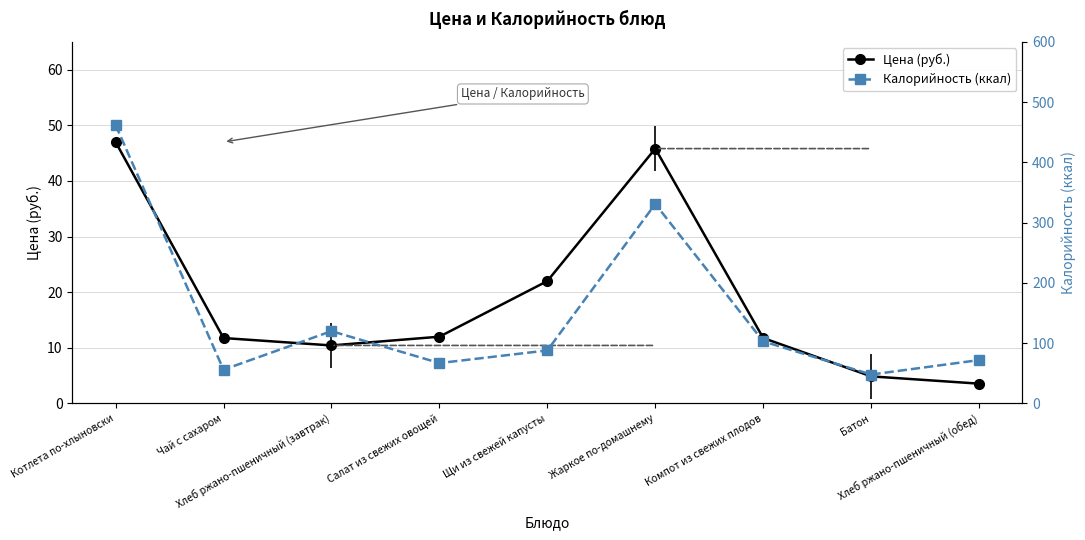

True or false: Калорийность (ккал) and Цена (руб.) intersect in this chart.

False